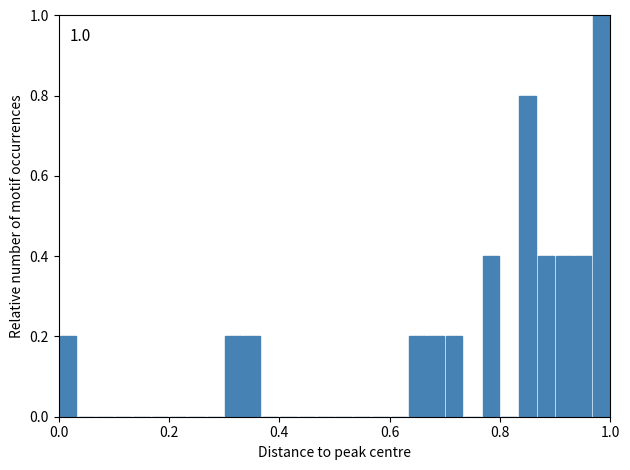

Around what value on the x-axis is the tallest bar? Give the approximate position of its centre, as read against the axis.

0.98